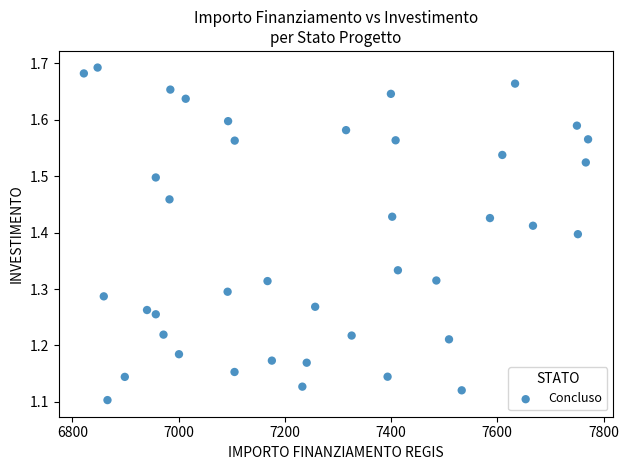

What is the range of Y values (max minus min)?

0.6